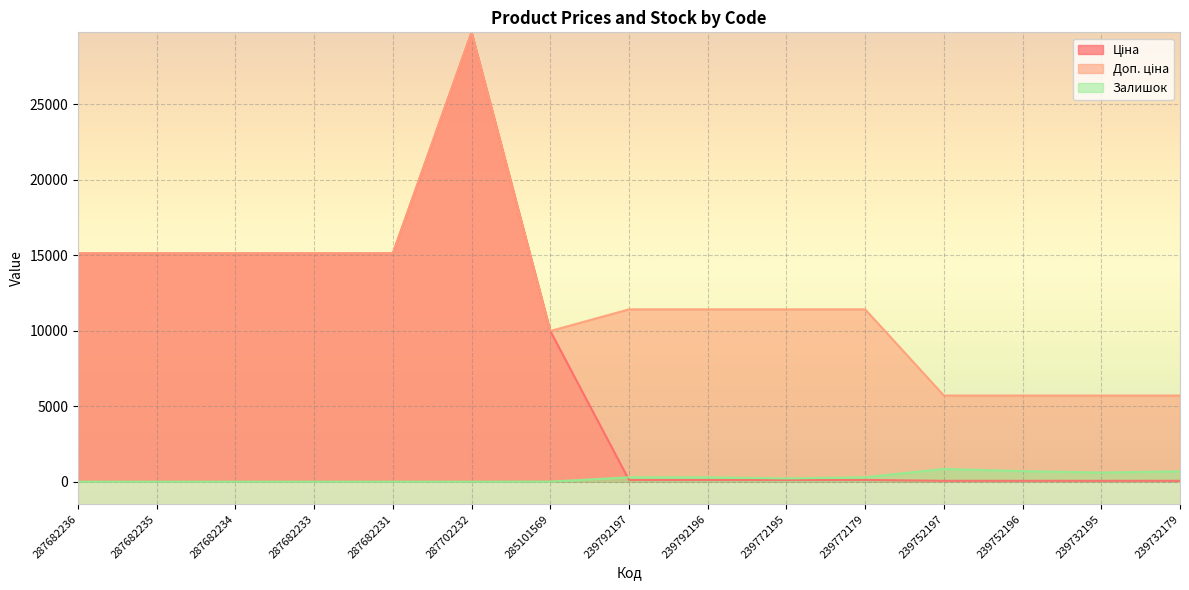

What is the label of the 11th point from the right?

287682231